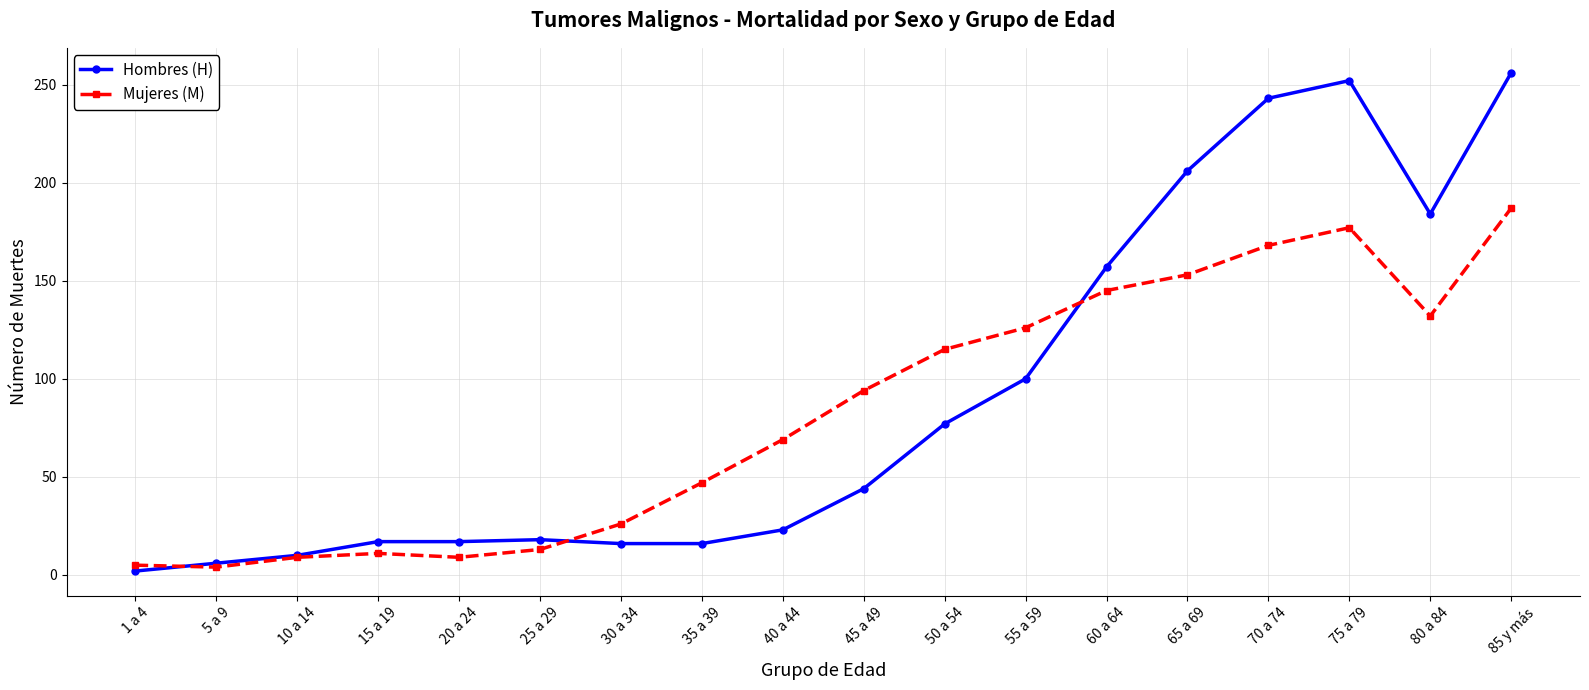

At which category is the sum across all series the highest?

85 y más